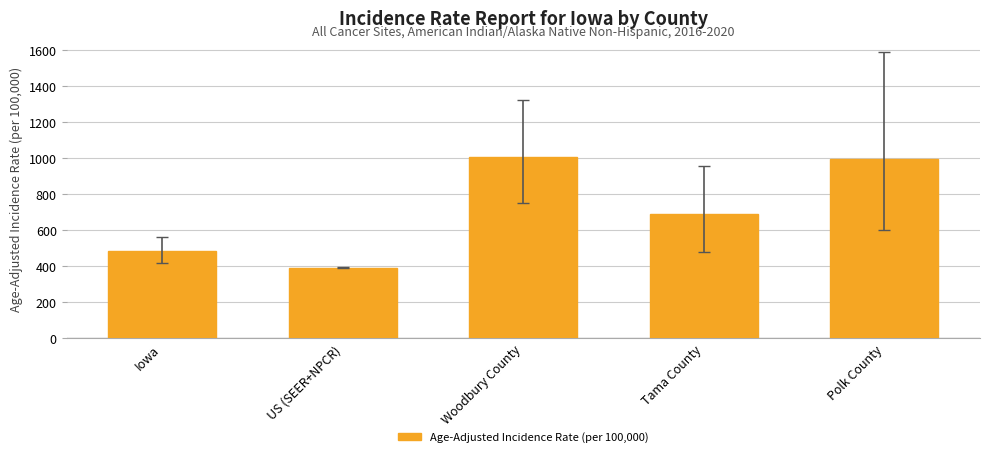

True or false: the data shows 195.8 at Tama County.

False